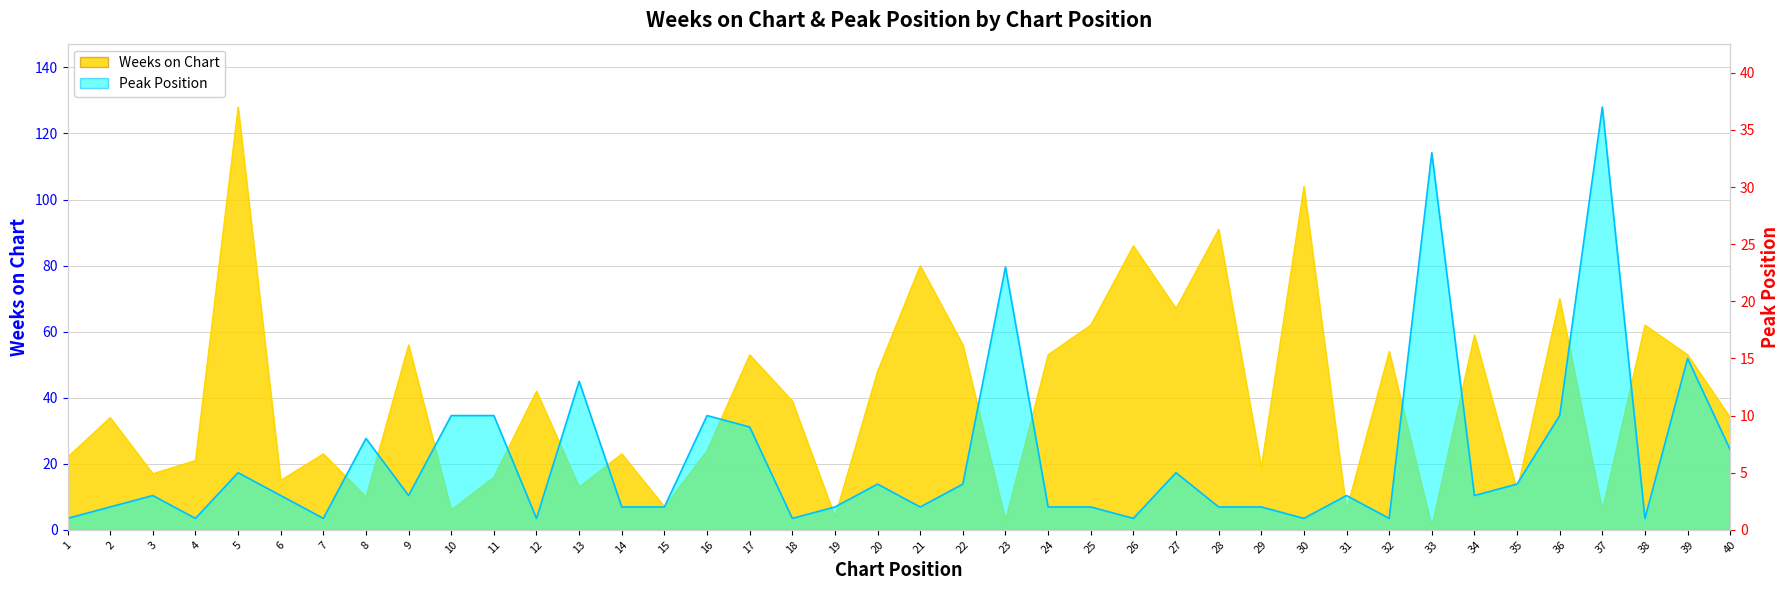

Which label corresponds to the smallest value in the chart?

33